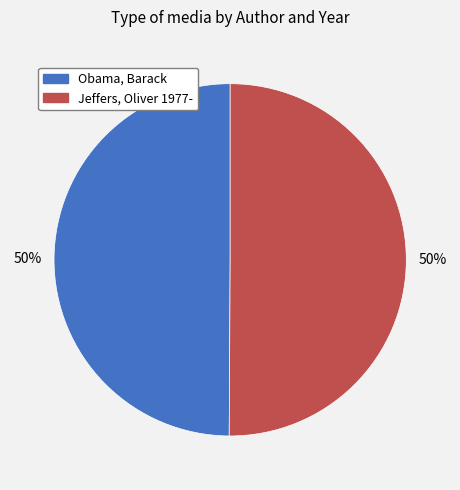

To the nearest percent, what is the average slice percentage?

50%